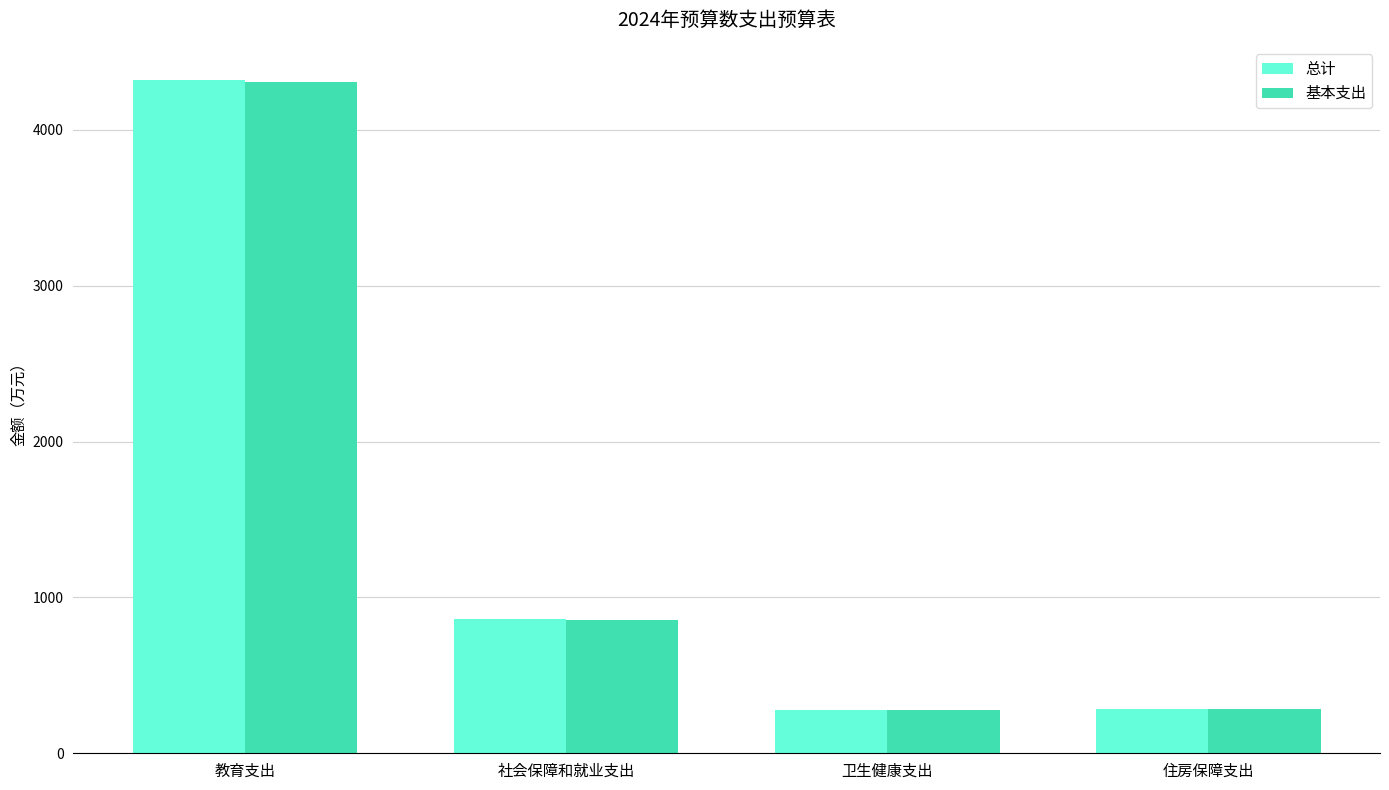

True or false: 基本支出 has a value of 286.0 at 住房保障支出.

True